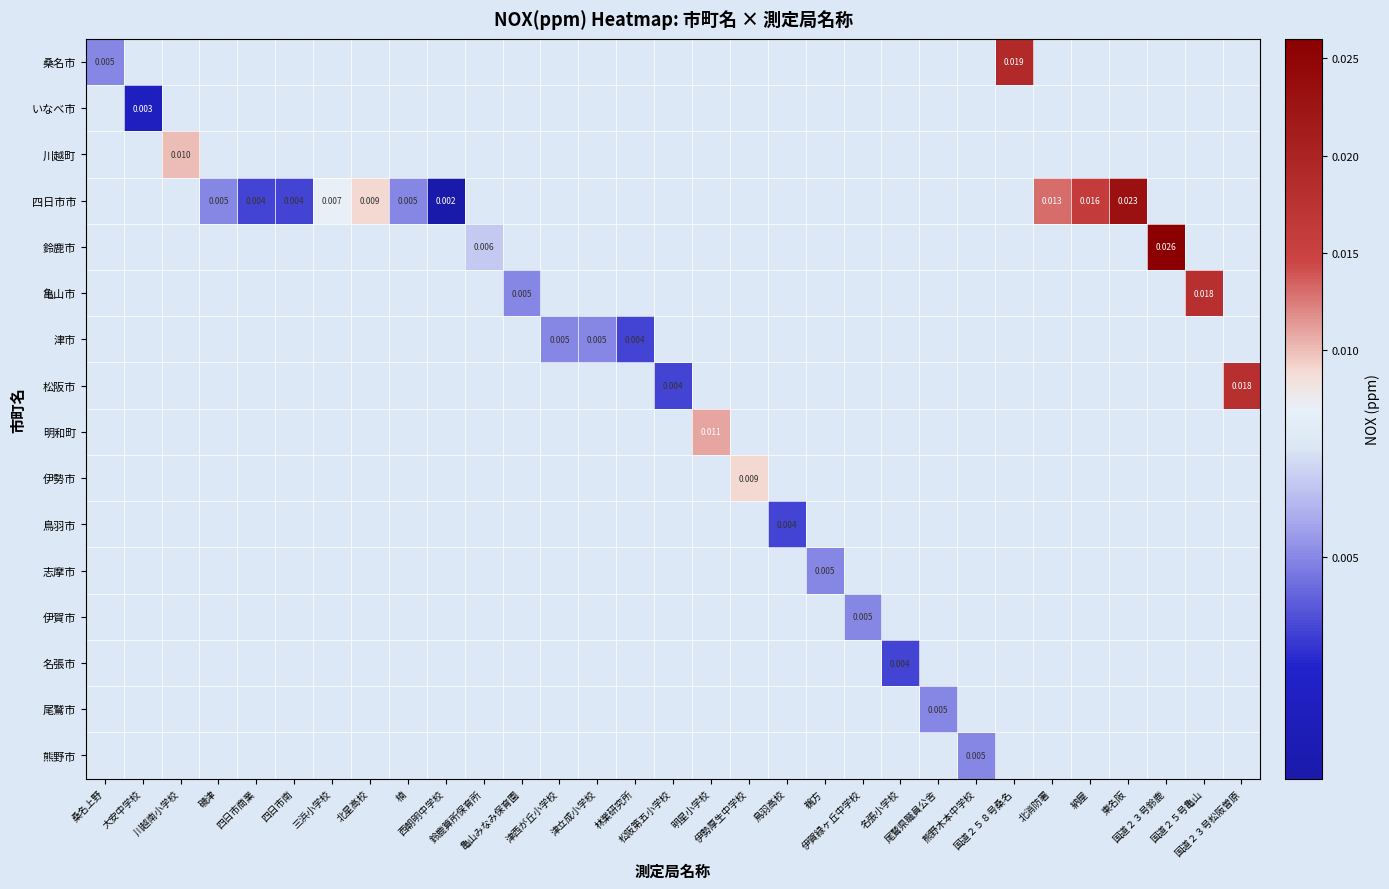

Which has a higher value, 四日市商業 or 北消防署?

北消防署